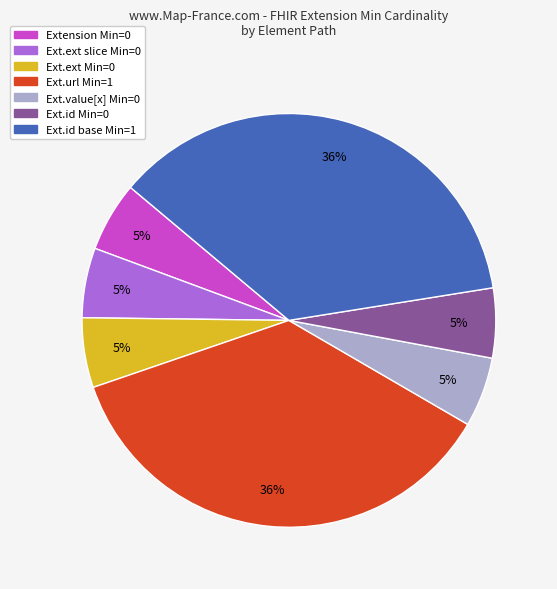

Does any single category account for the majority?

No